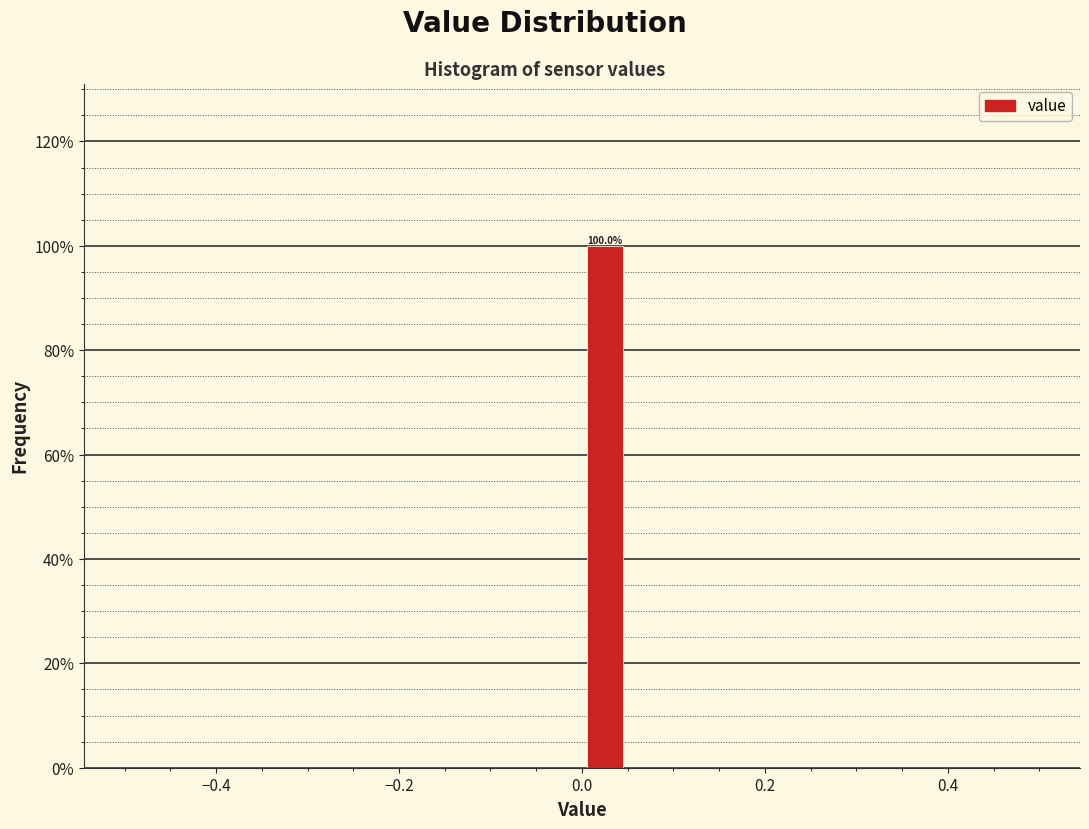

Around what value on the x-axis is the tallest bar? Give the approximate position of its centre, as read against the axis.

0.02